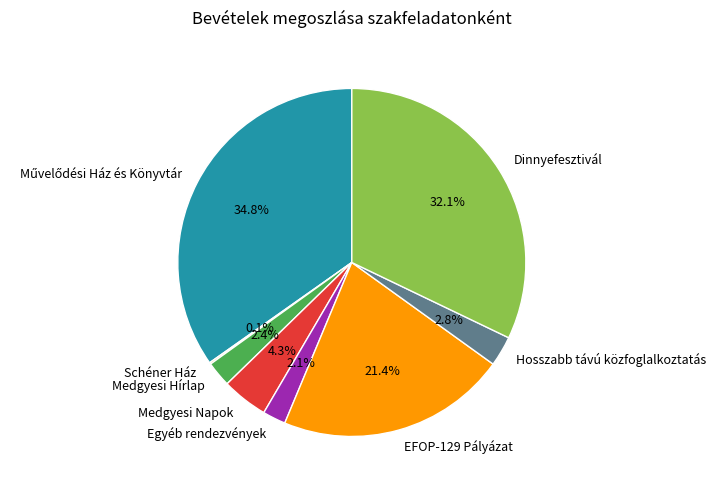

Approximately how many times larger is the value at Egyéb rendezvények compared to Medgyesi Napok?

0.5